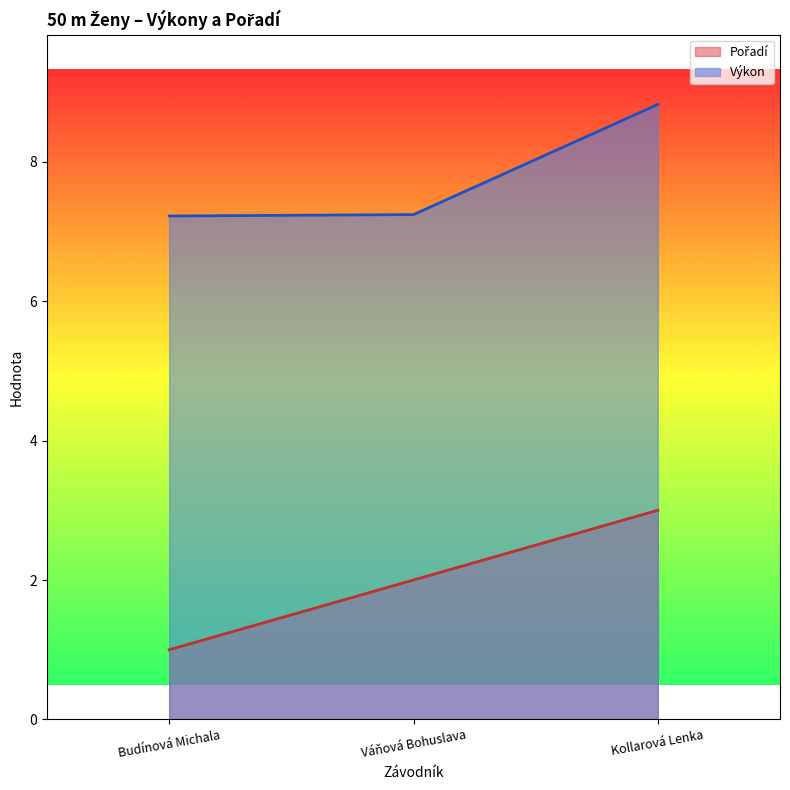

Reading left to right, transcribe all the data shown in this chart.

Pořadí: Budínová Michala=1.0	Váňová Bohuslava=2.0	Kollarová Lenka=3.0
Výkon: Budínová Michala=7.2	Váňová Bohuslava=7.2	Kollarová Lenka=8.8